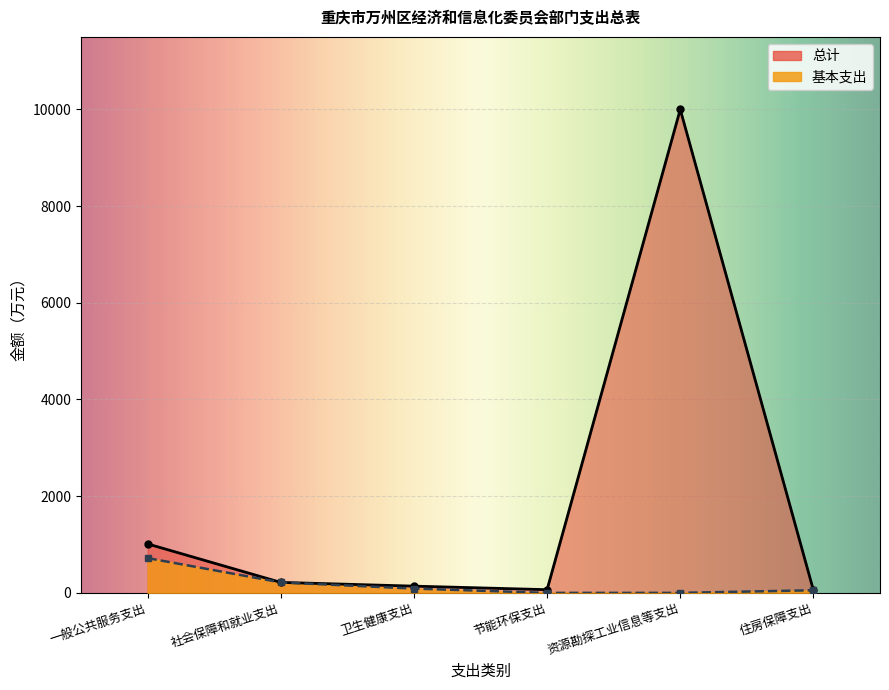

What is the total value across all series at 资源勘探工业信息等支出?

10000.0